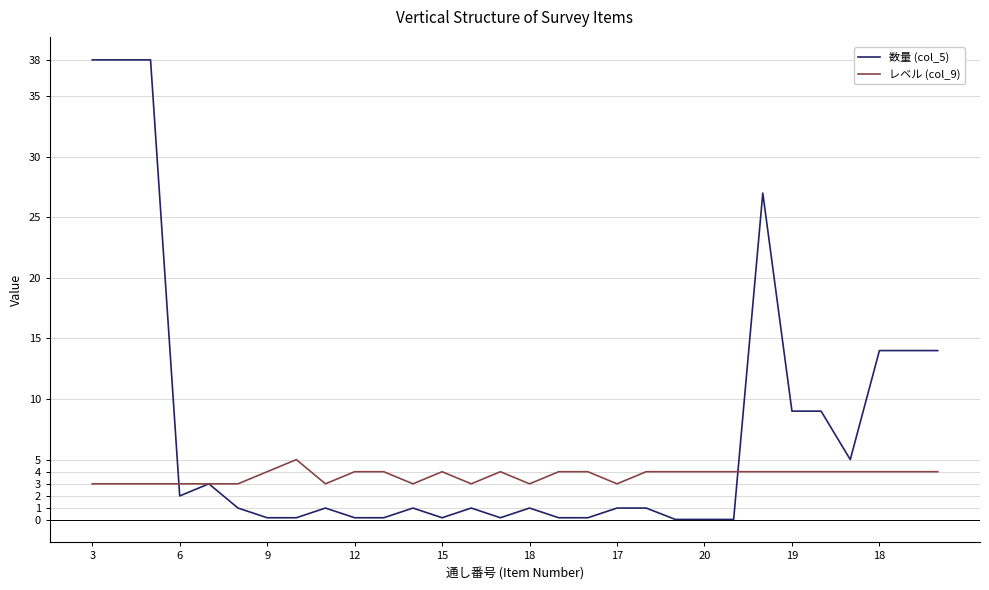

What is the greatest value displayed?

38.0